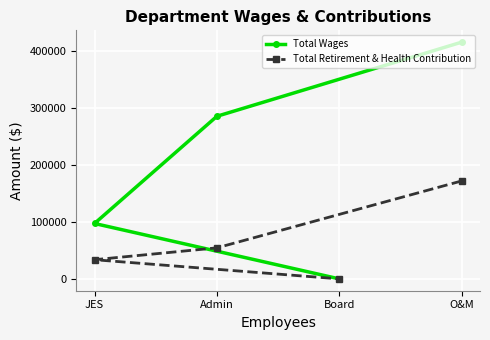

True or false: Total Wages has a value of 0 at Board.

True